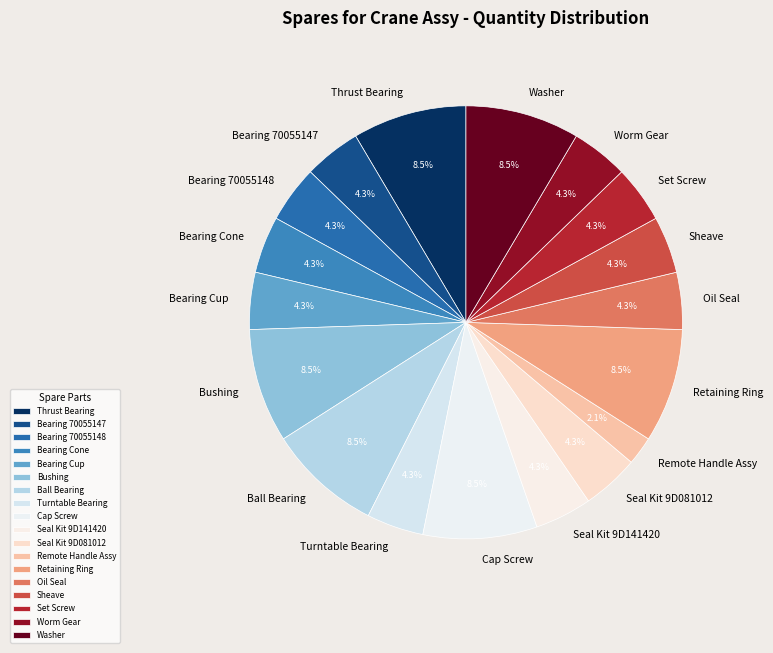

What is the smallest slice in the pie chart?

Remote Handle Assy